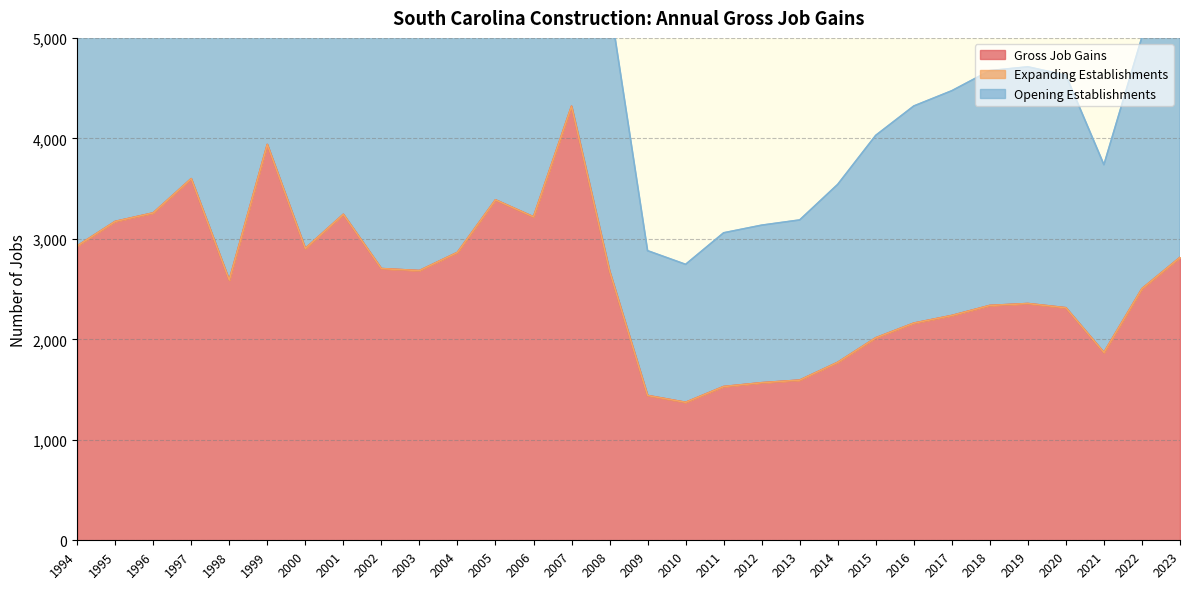

What is the approximate value of Gross Job Gains at 2013, to the nearest 50?

1600